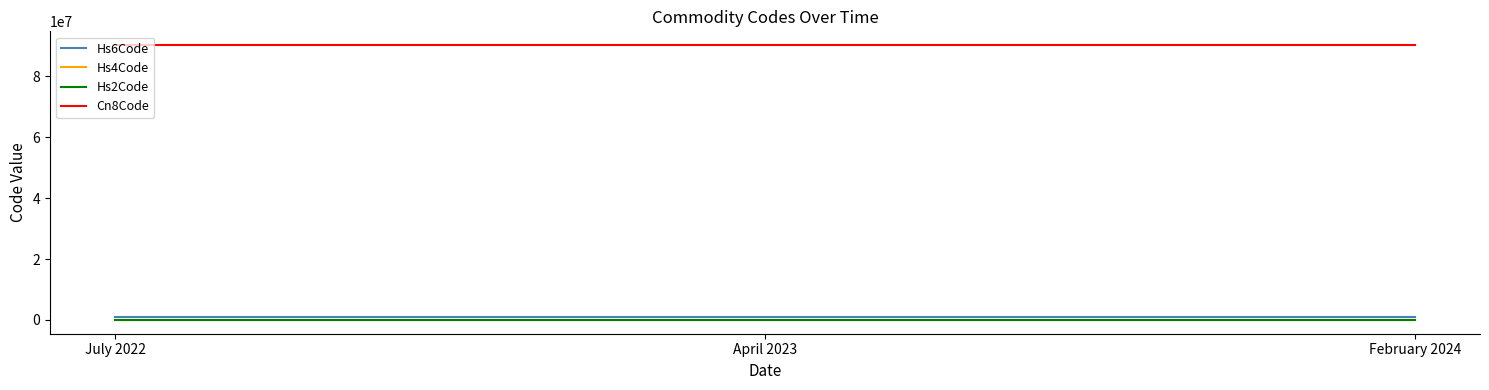

The value of Cn8Code at February 2024 is 90189010. True or false?

True